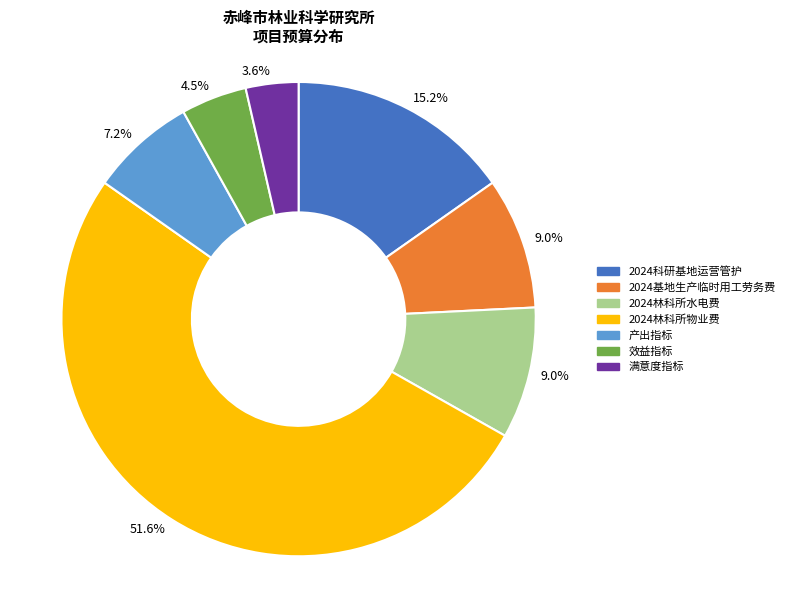

How many slices are in this pie chart?

7